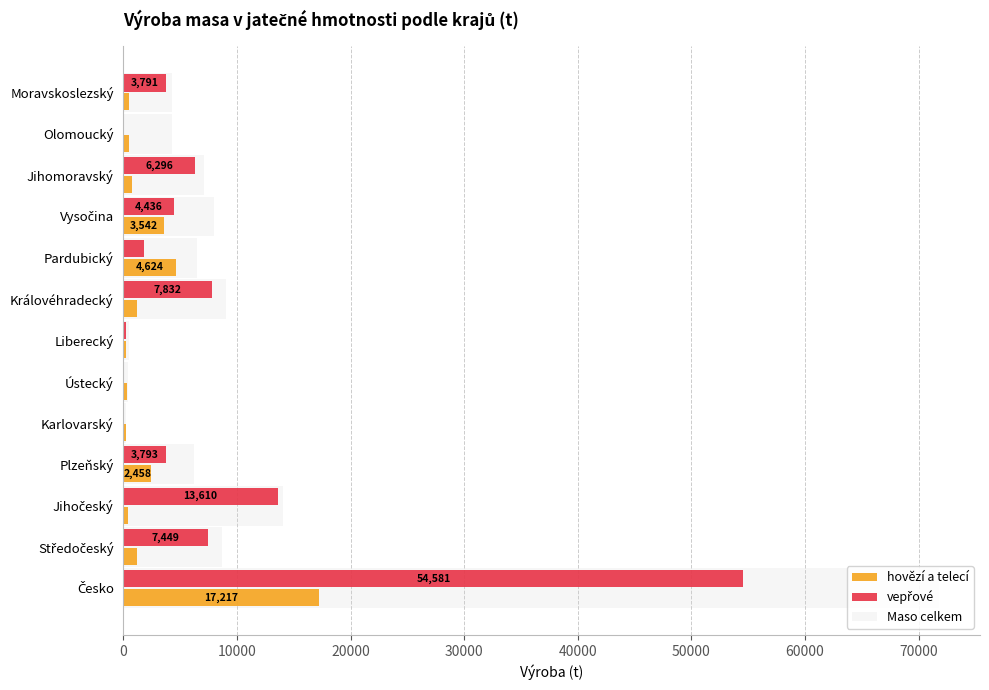

The value of Maso celkem at Královéhradecký is 9052.9. True or false?

True